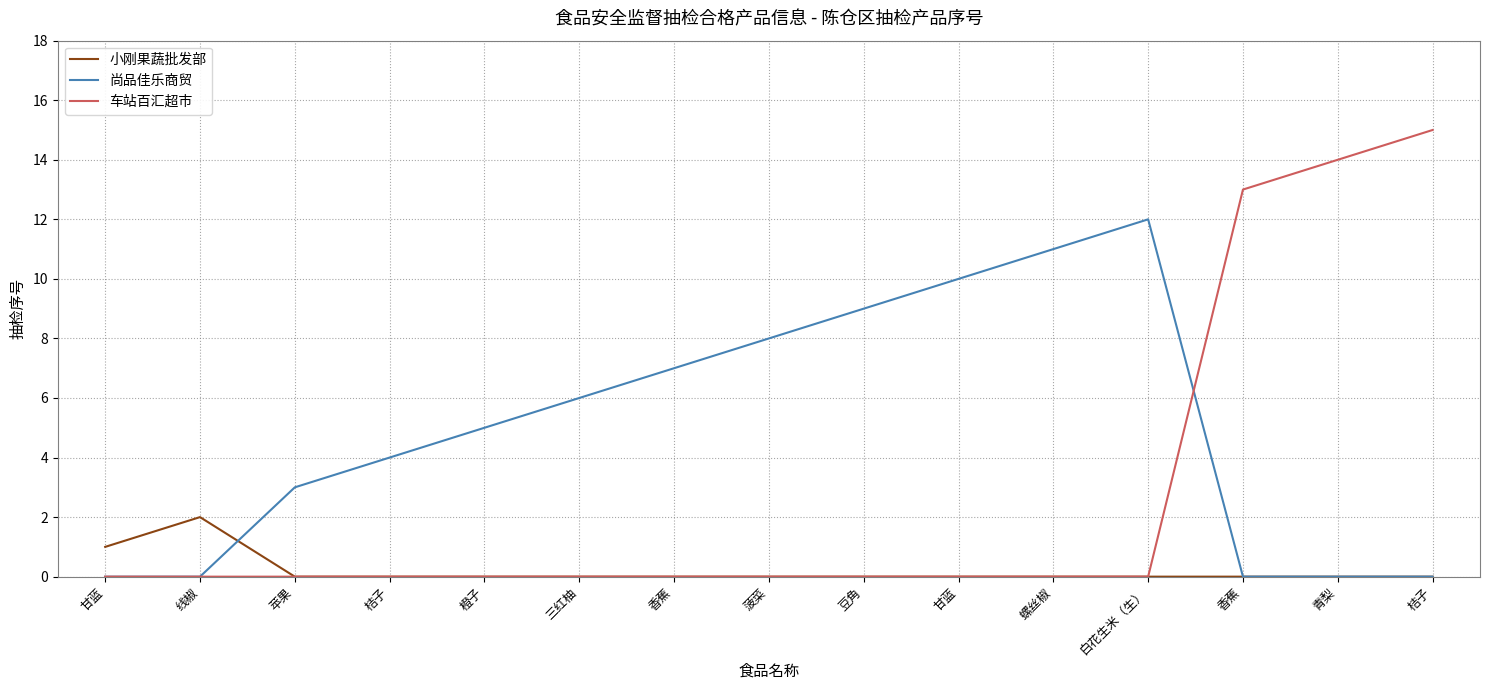

Reading left to right, transcribe all the data shown in this chart.

小刚果蔬批发部: 甘蓝=1	线椒=2	苹果=0	桔子=0	橙子=0	三红柚=0	香蕉=0	菠菜=0	豆角=0	甘蓝=0	螺丝椒=0	白花生米（生）=0	香蕉=0	青梨=0	桔子=0
尚品佳乐商贸: 甘蓝=0	线椒=0	苹果=3	桔子=4	橙子=5	三红柚=6	香蕉=7	菠菜=8	豆角=9	甘蓝=10	螺丝椒=11	白花生米（生）=12	香蕉=0	青梨=0	桔子=0
车站百汇超市: 甘蓝=0	线椒=0	苹果=0	桔子=0	橙子=0	三红柚=0	香蕉=0	菠菜=0	豆角=0	甘蓝=0	螺丝椒=0	白花生米（生）=0	香蕉=13	青梨=14	桔子=15